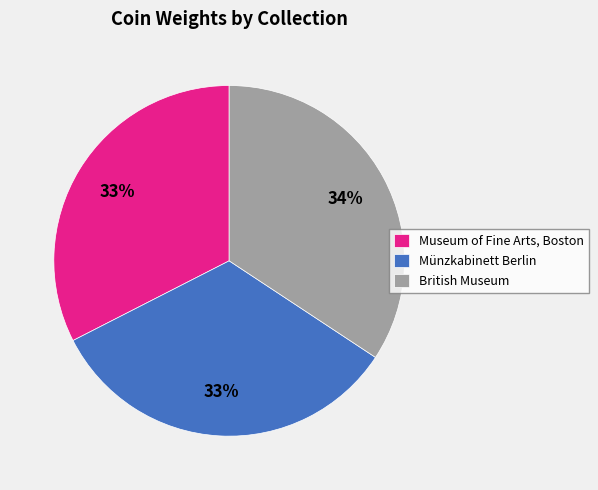

How many segments does this pie chart have?

3